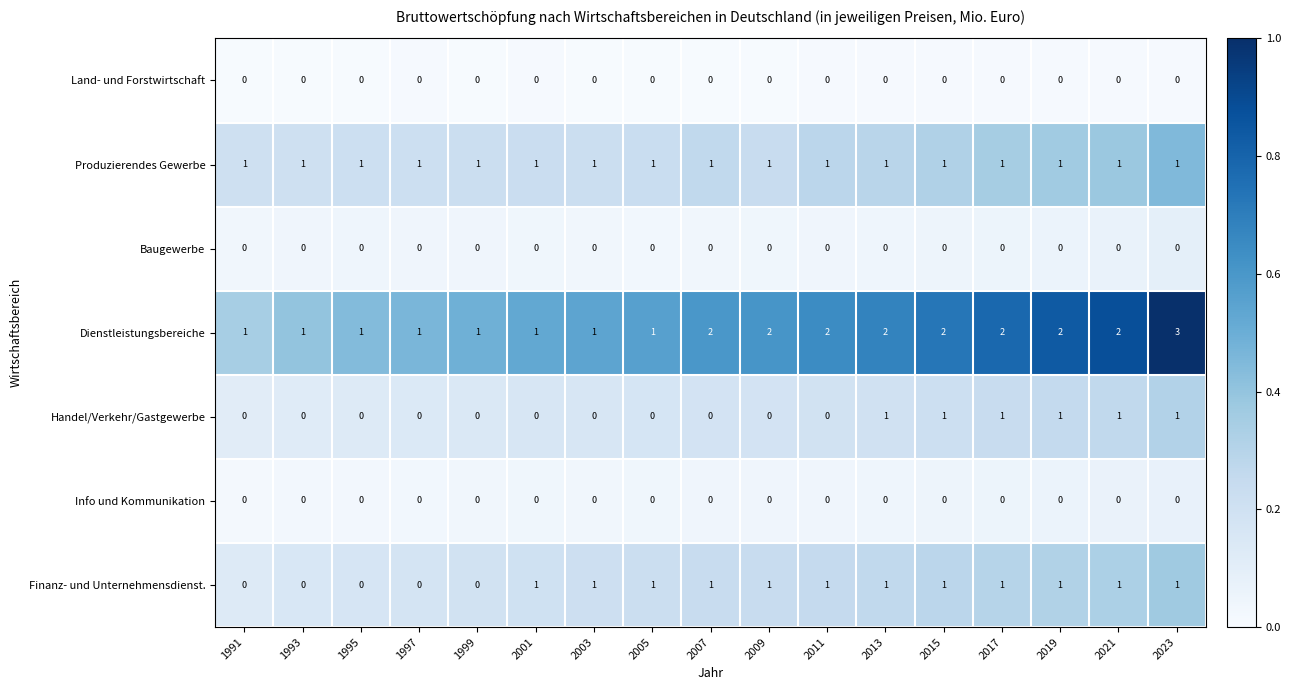

The value of Dienstleistungsbereiche at 2017 is 2. True or false?

True